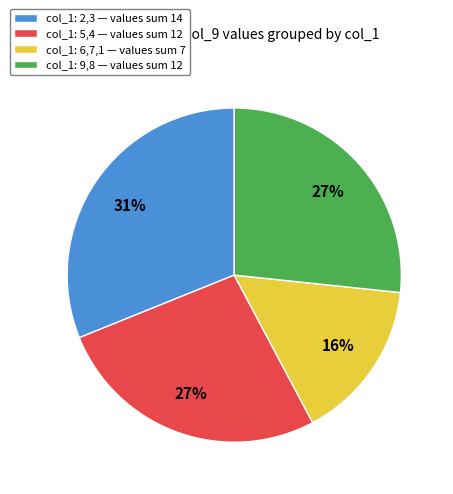

True or false: col_1: 9,8 — values sum 12 accounts for 37% of the total.

False